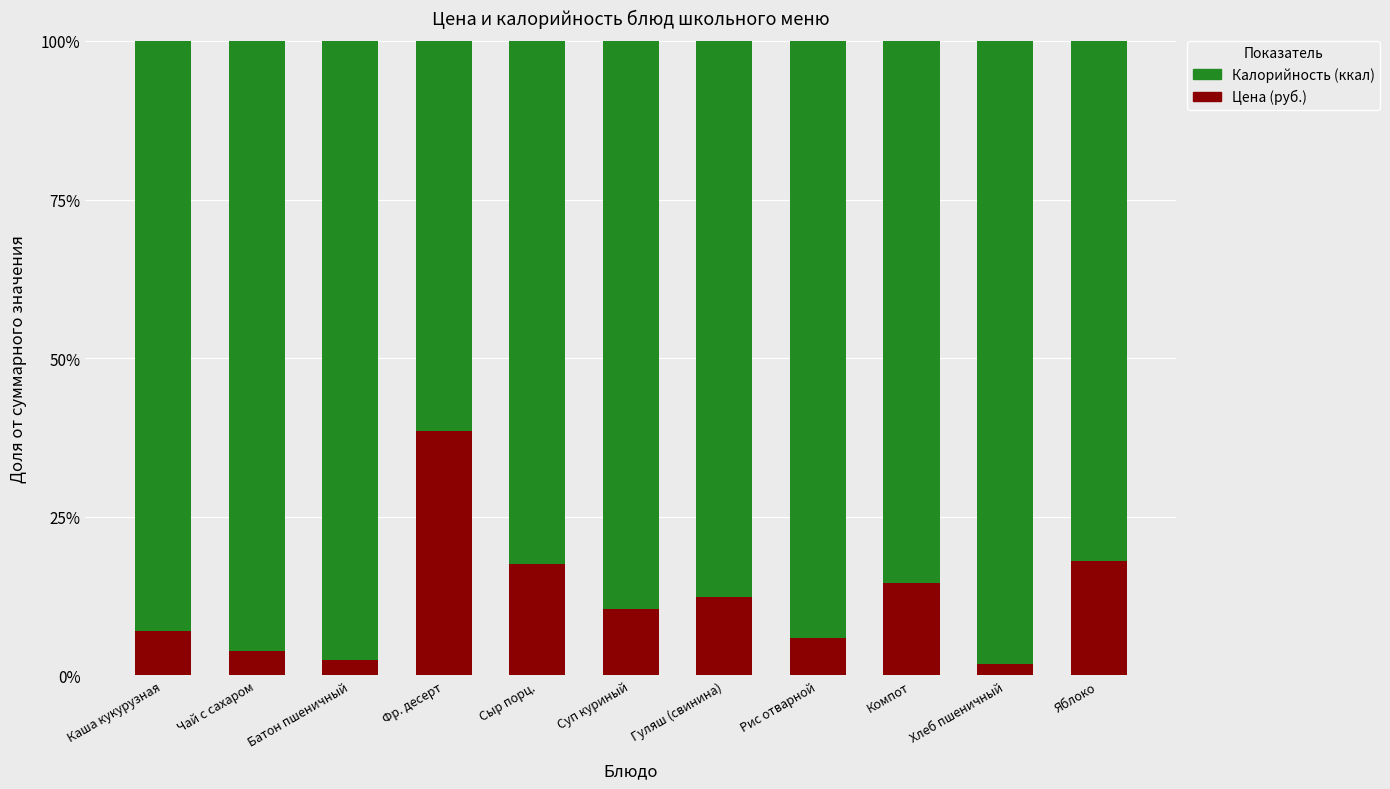

What is the label of the 9th bar from the left?

Компот